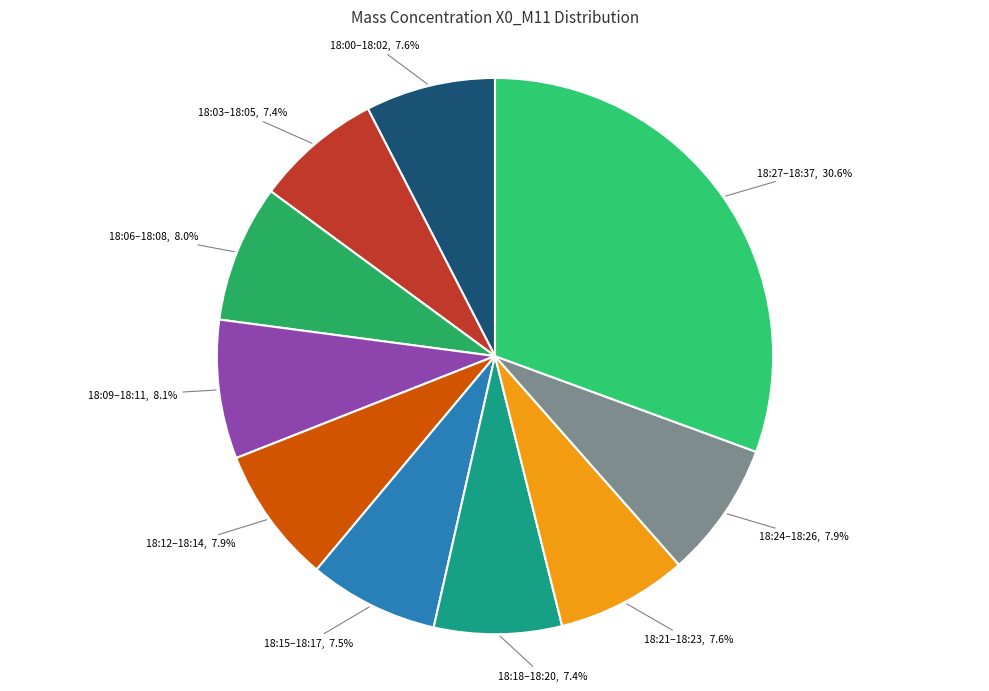

How many segments does this pie chart have?

10